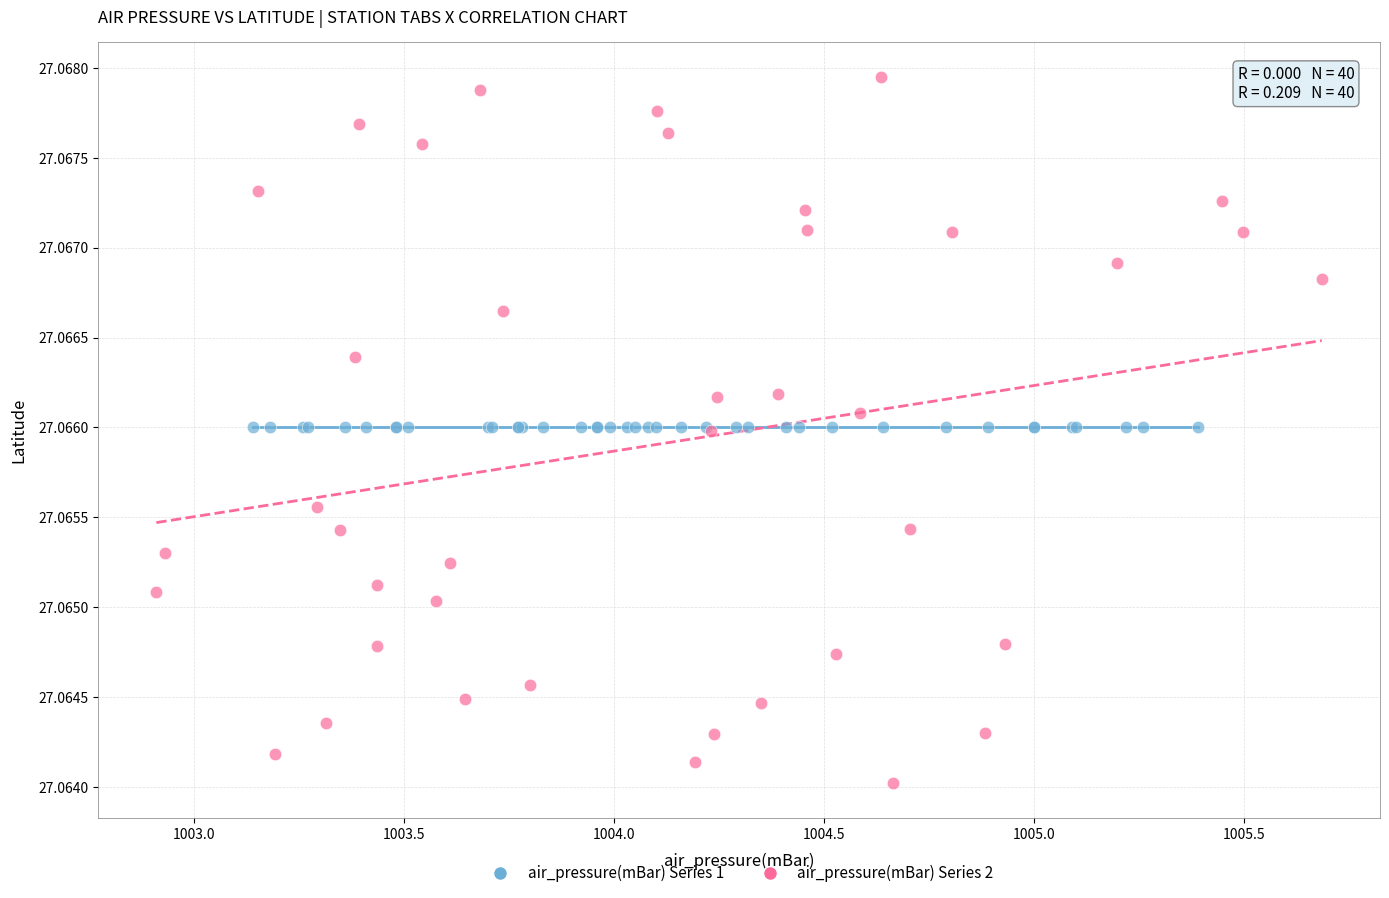

Which series contains the highest Y value?

air_pressure(mBar) Series 2